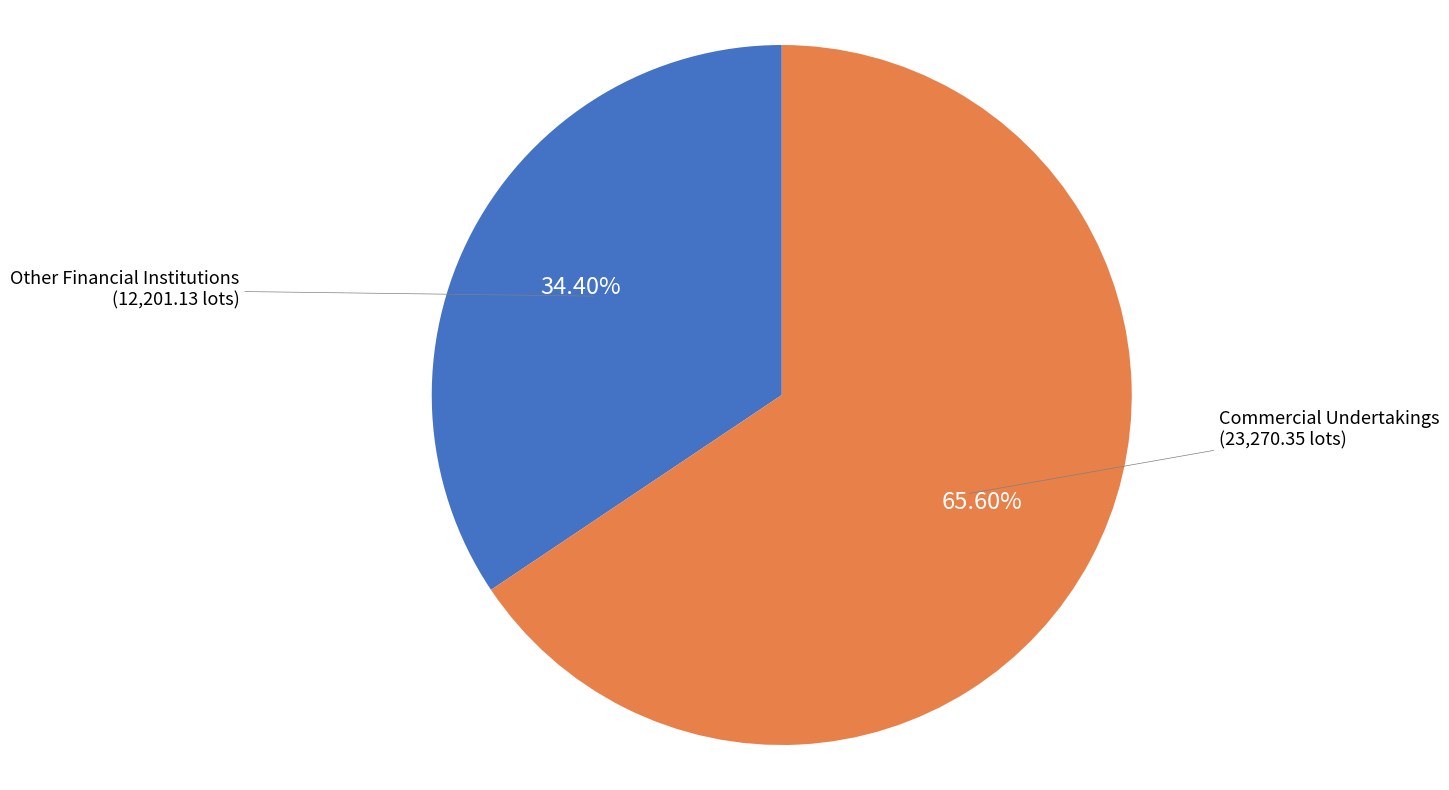

Is there any slice that represents more than half of the pie?

Yes